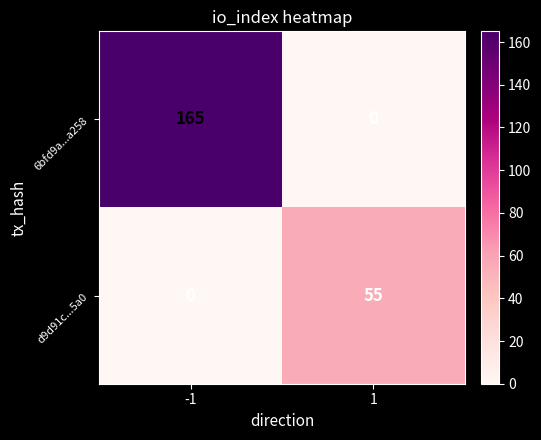

What value does the 6bfd9a...a258 series have at -1?

165